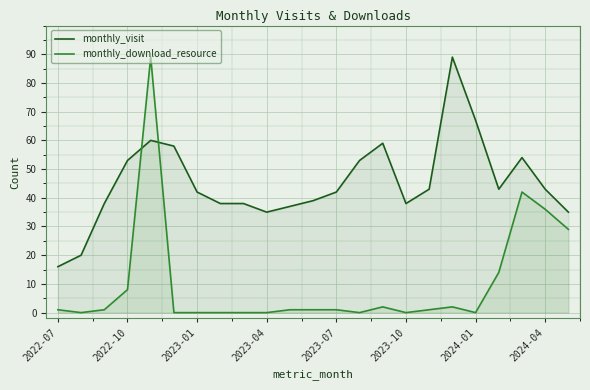

What is the average value of the monthly_download_resource series?

10